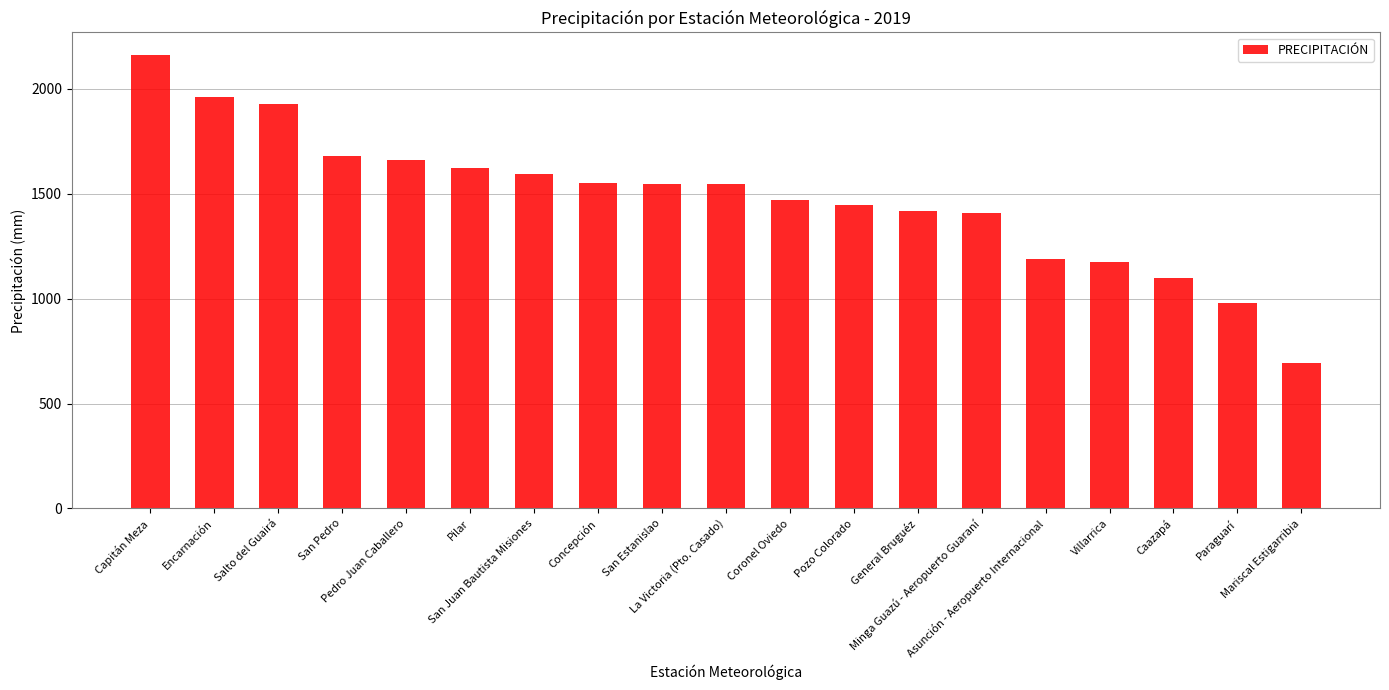

How many values are below 1546?

9